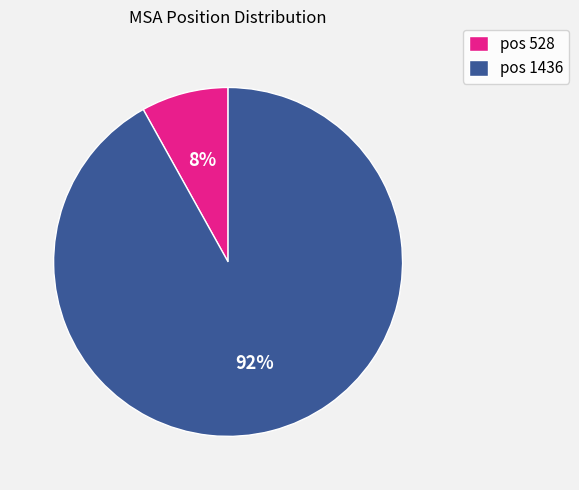

Is there any slice that represents more than half of the pie?

Yes